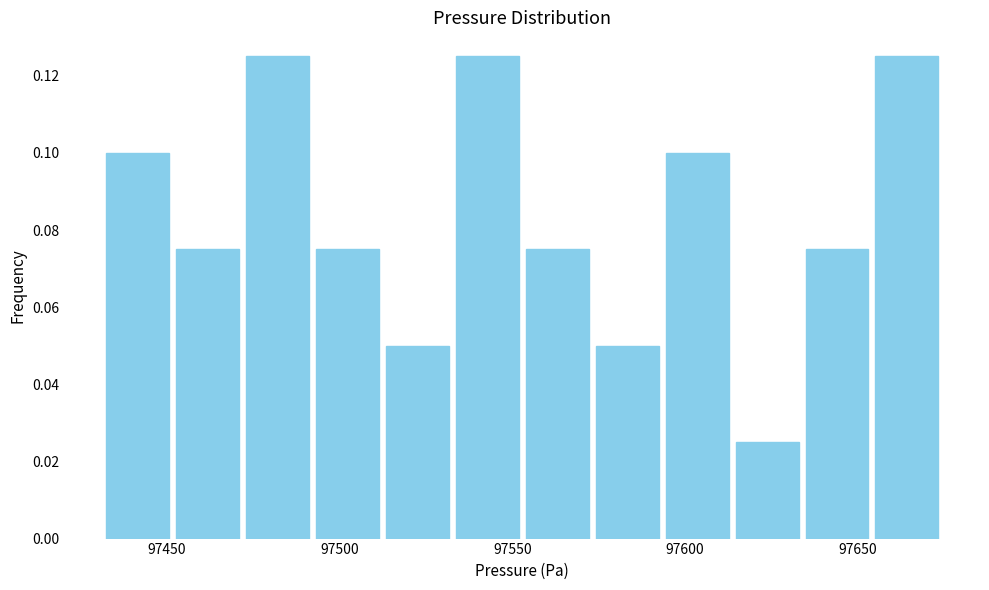

Reading left to right, transcribe this chart: for each bar, give the range it covers on the x-axis and its height. Neither the bar edges nor the heights are printed on the chart, so give them approximately, as read against the axes.

97430 to 97450: 0.100
97450 to 97470: 0.076
97470 to 97490: 0.126
97490 to 97510: 0.076
97510 to 97535: 0.050
97535 to 97555: 0.126
97555 to 97575: 0.076
97575 to 97595: 0.050
97595 to 97615: 0.100
97615 to 97635: 0.026
97635 to 97655: 0.076
97655 to 97675: 0.126